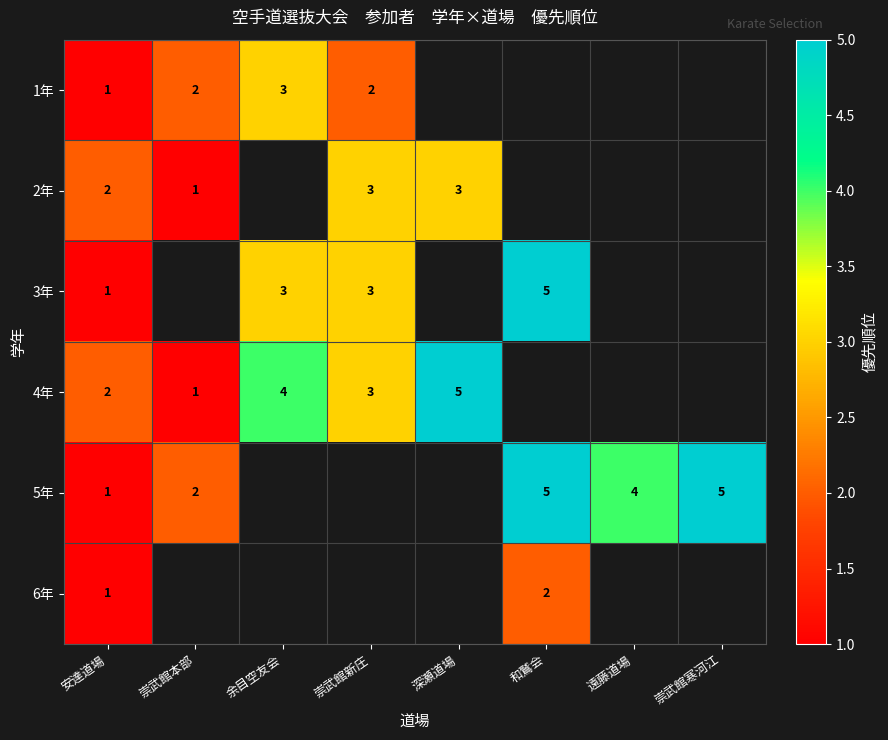

The value of 1年 at 崇武館本部 is 1. True or false?

False